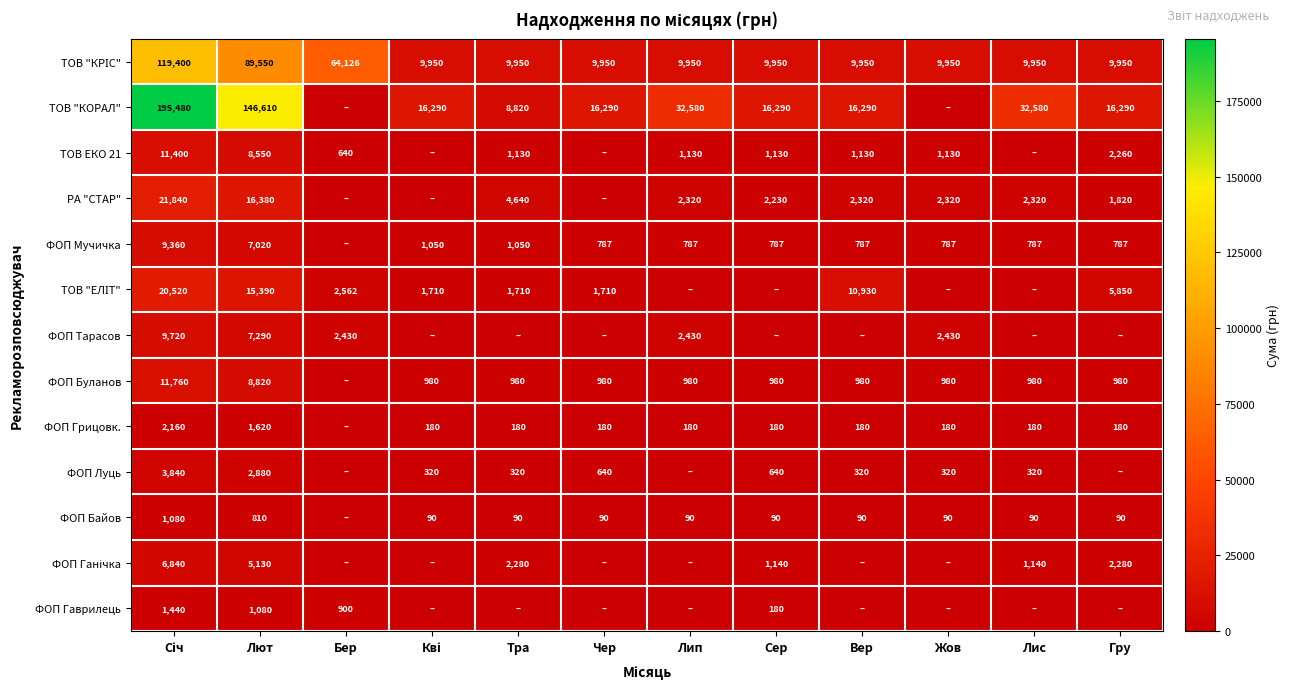

The ТОВ "КОРАЛ" series shows 16290 at Чер. True or false?

True